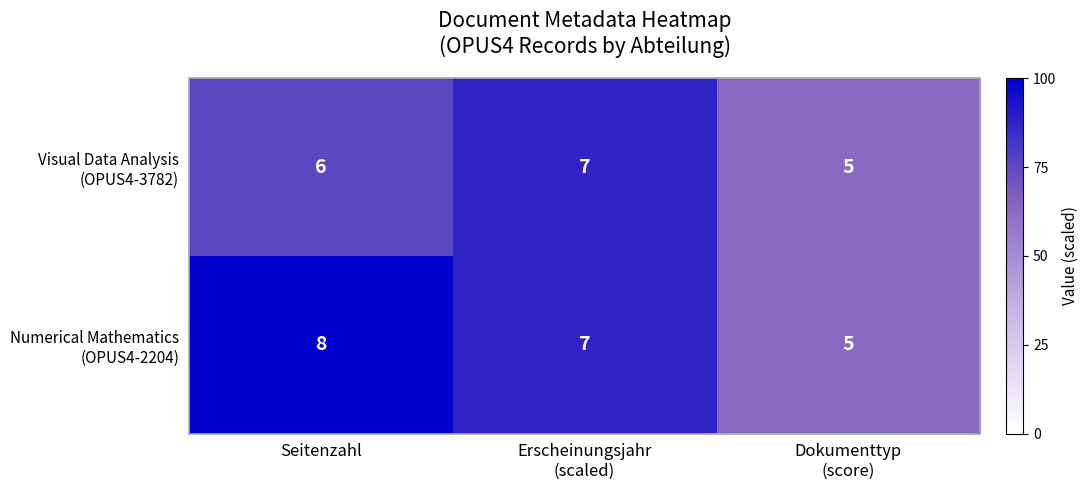

What is the total value across all series at Seitenzahl?

14